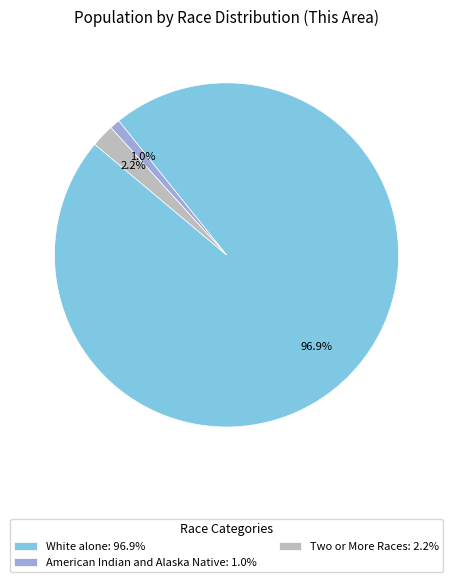

What percentage do White alone: 96.9% and American Indian and Alaska Native: 1.0% together represent?

97.8%